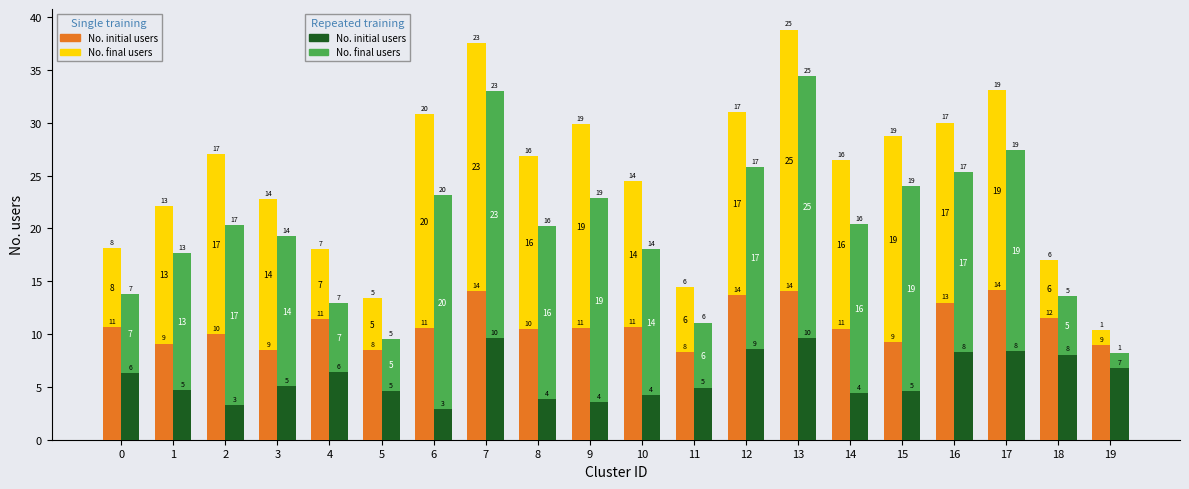

What is the greatest value displayed?

24.8